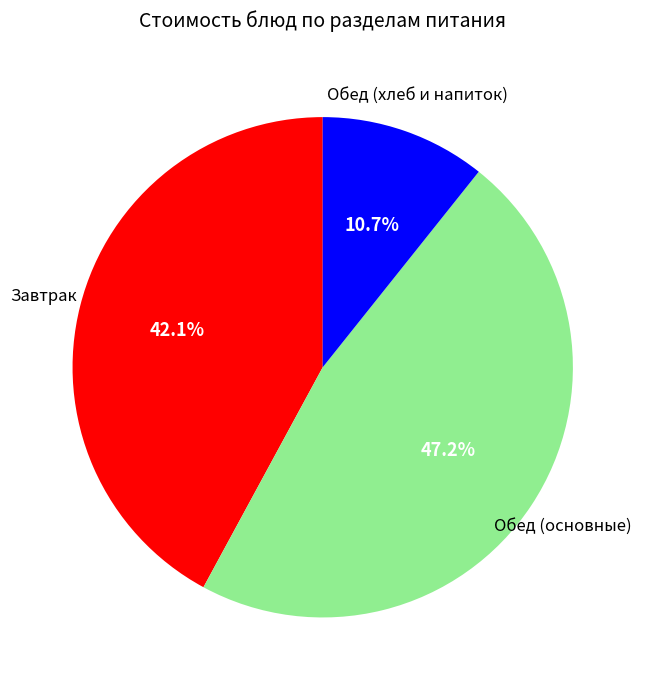

Is there a majority slice in this chart?

No